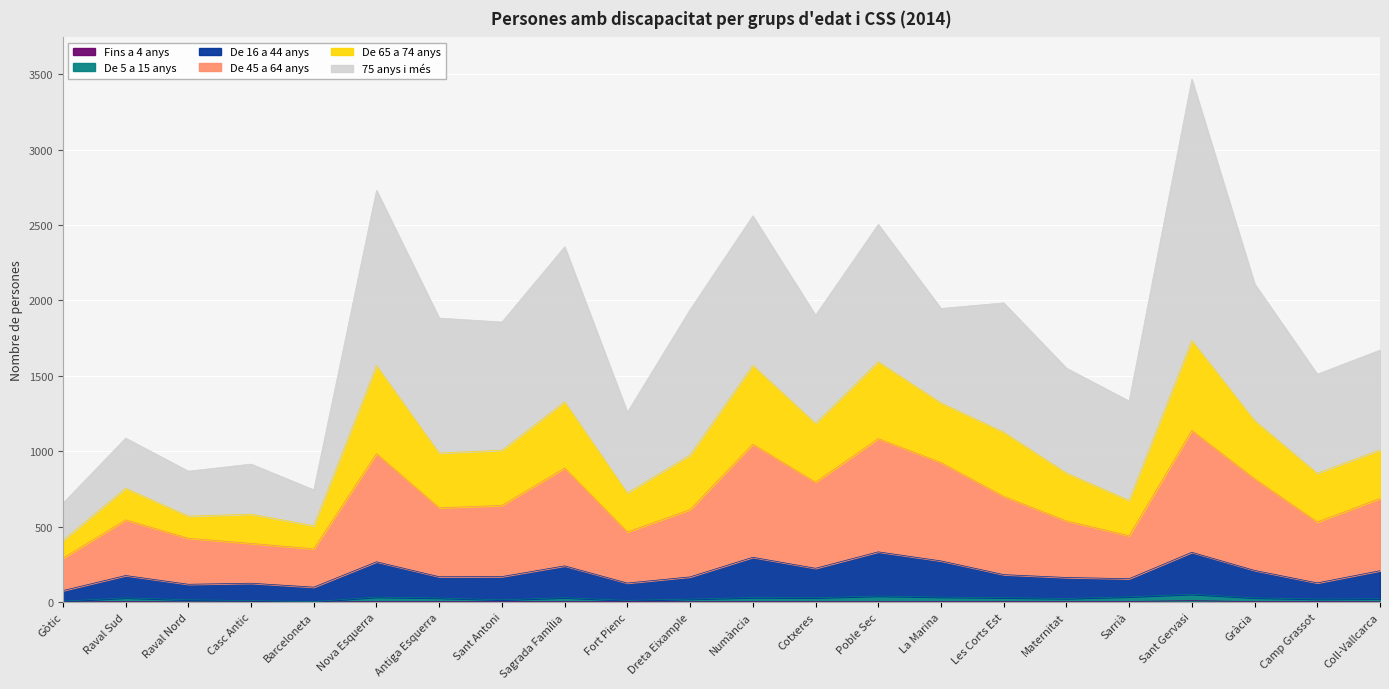

True or false: De 5 a 15 anys and Fins a 4 anys intersect in this chart.

False